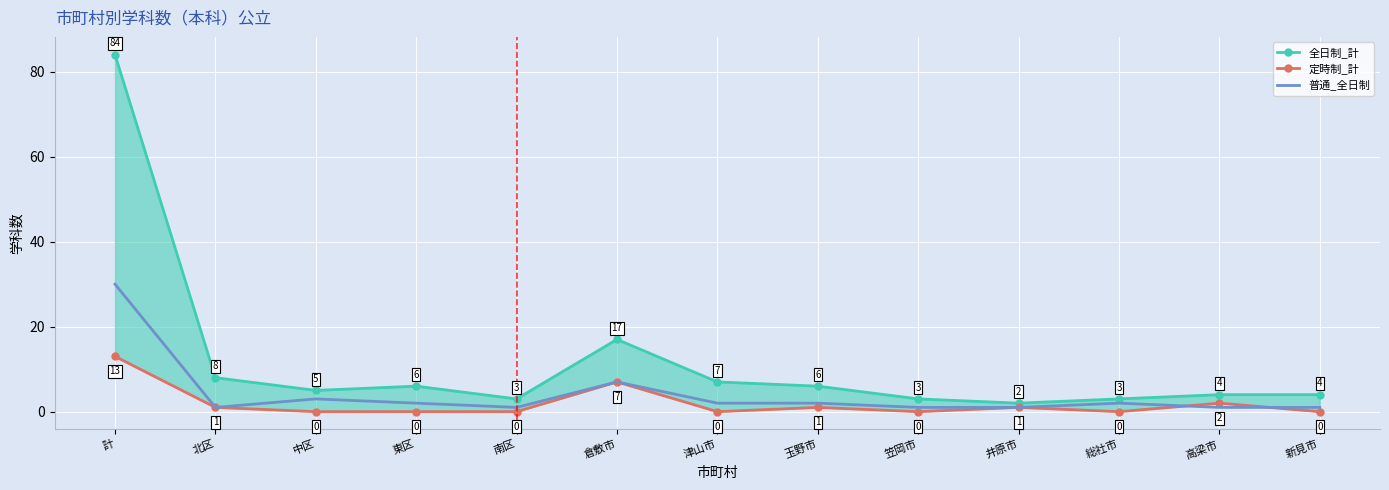

Which category has the highest value across all series?

計